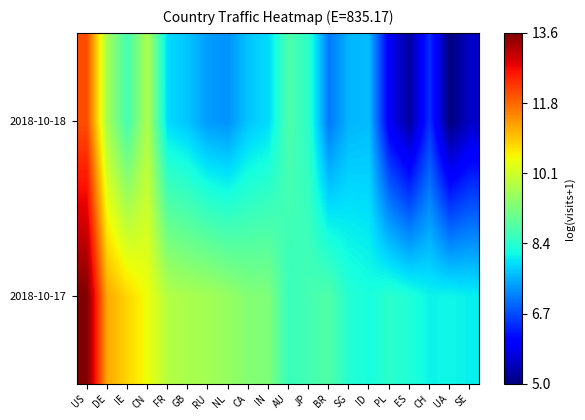

Reading left to right, what are all the values shown in this chart?

2018-10-17: US=13.6	DE=11.3	IE=10.8	CN=10.5	FR=9.9	GB=9.8	RU=9.7	NL=9.6	CA=9.4	IN=9.3	AU=8.6	JP=8.7	BR=8.8	SG=8.4	ID=8.3	PL=8.4	ES=8.3	CH=8.1	UA=8.2	SE=8.1
2018-10-18: US=12.1	DE=9.7	IE=8.7	CN=9.8	FR=7.9	GB=7.7	RU=7.4	NL=7.3	CA=7.7	IN=7.9	AU=8.8	JP=8.5	BR=7.1	SG=7.6	ID=7.7	PL=5.9	ES=5.2	CH=6.5	UA=5.0	SE=5.5